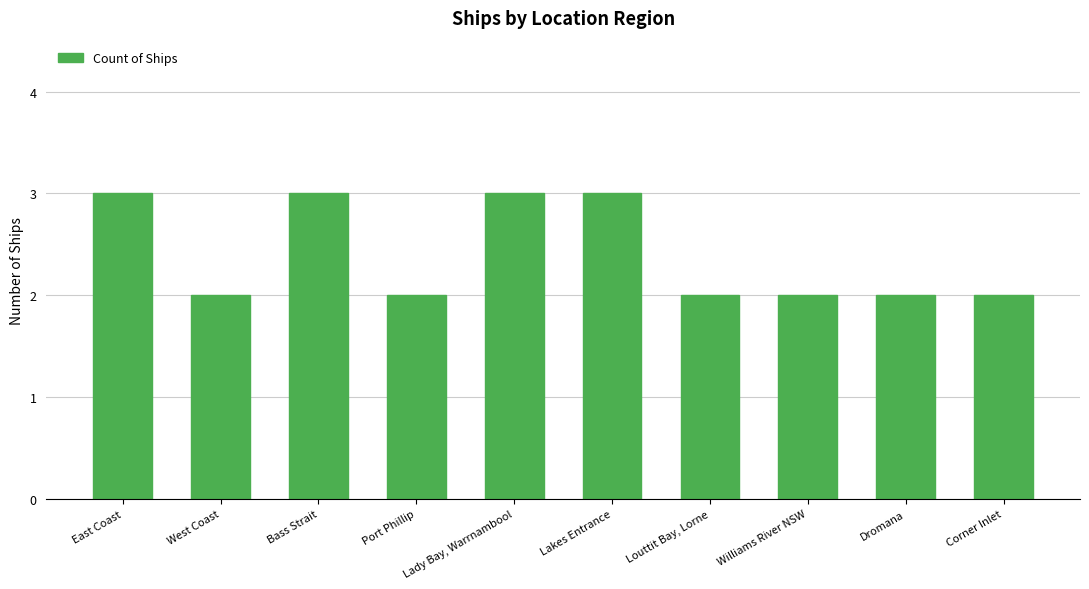

What is the greatest value displayed?

3